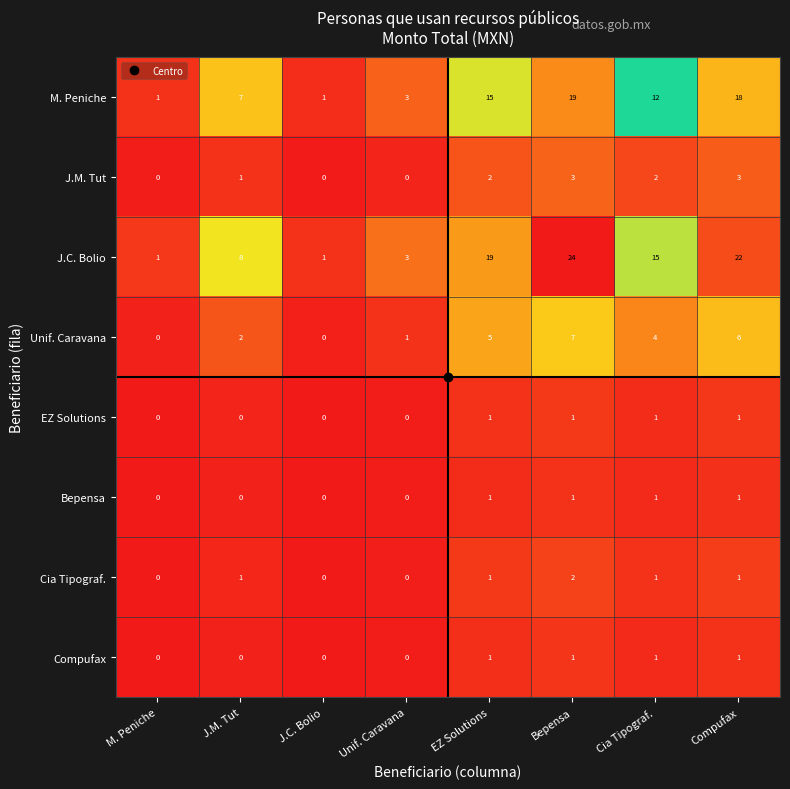

At how many categories does at least one series exceed 0?

8